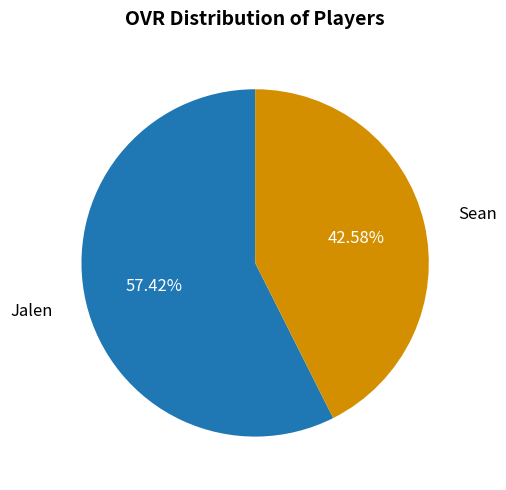

What is the total percentage of Sean and Jalen?

100.0%